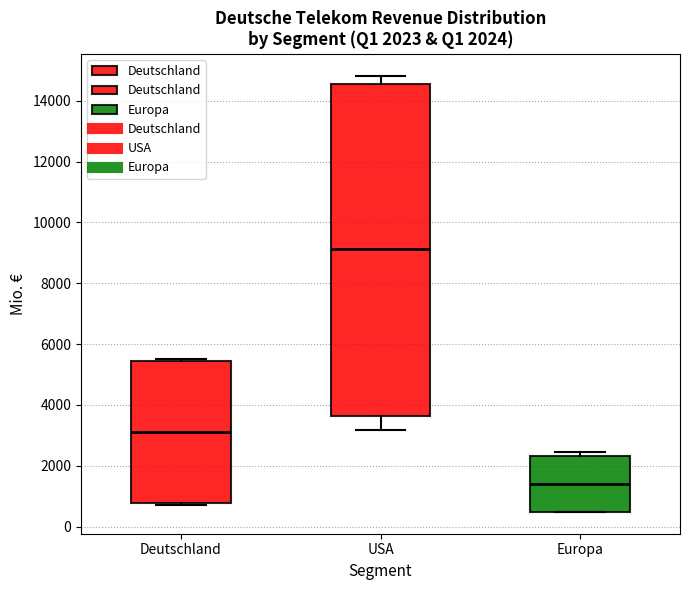

Comparing the boxes themselves (not the whiskers), which one is the tallest?

USA